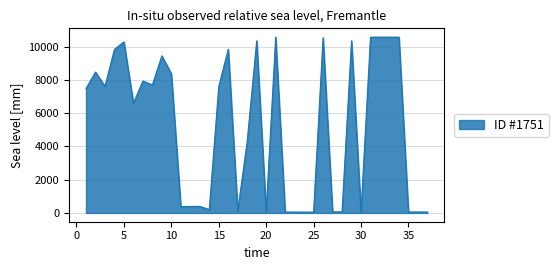

Does the chart display data point markers on the line(s)?

No